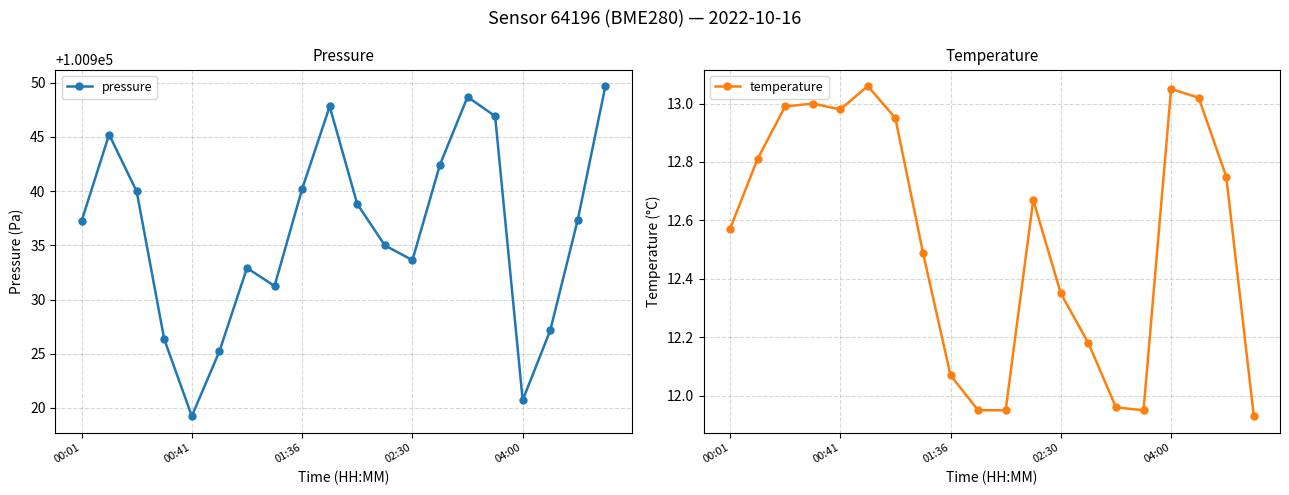

What is the highest value of the pressure series?

100949.7